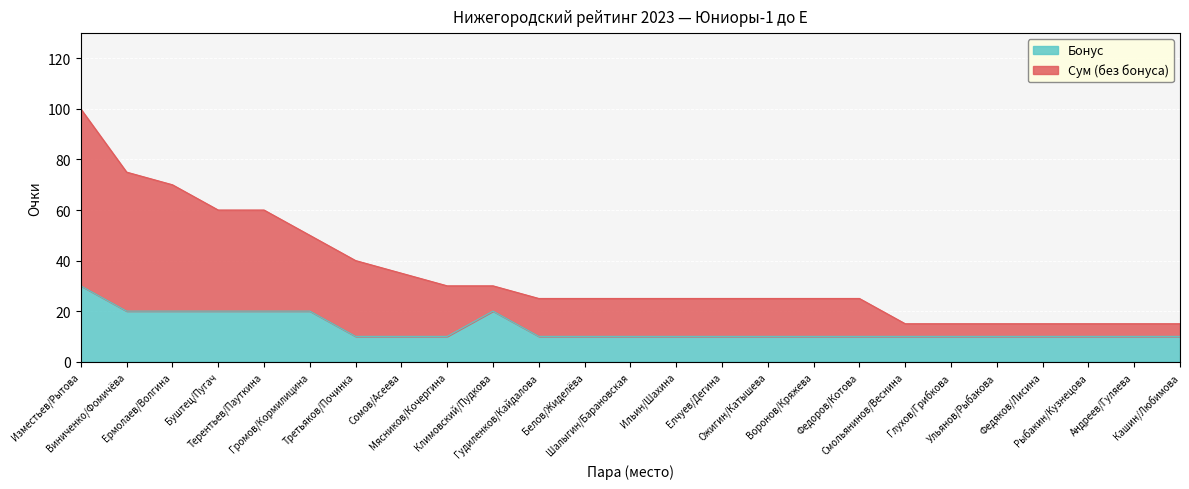

What is the greatest value displayed?

100